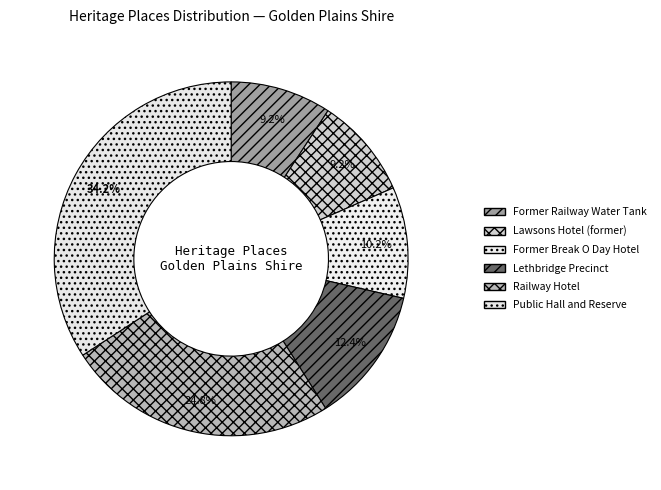

Is it true that Lethbridge Precinct is 12% of the pie?

True